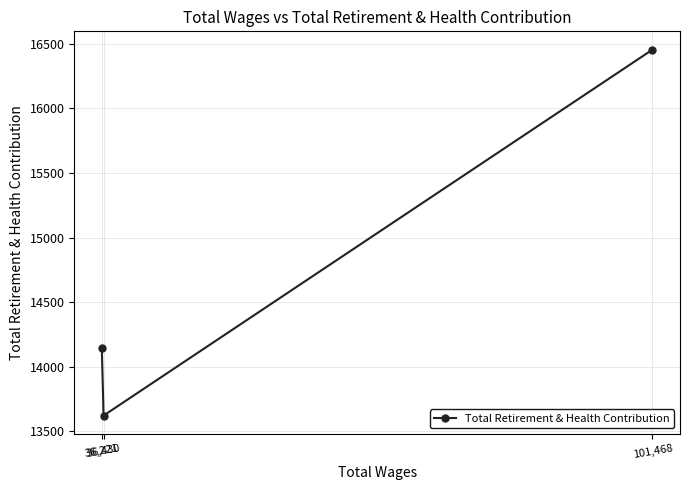

How many series are shown in this chart?

1